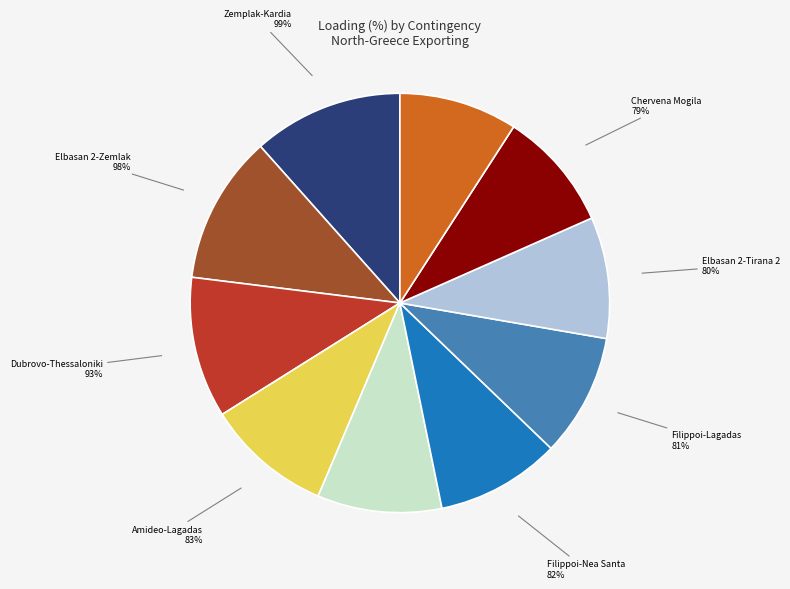

Rank the categories by value from lowest to highest.

N-1 400 kV Tirana 2-Podgorica 2, N-1 400kV Chervena Mogila - Blagoevgrad, N-1 400 kV Elbasan 2-Tirana 2, N-1 400 kV Filippoi-Lagadas ck.1, N-1 400 kV Blagoevgrad - Thessaloniki, N-1 400 kV Filippoi-Nea Santa ck.1, N-1 400 kV Amideo-Lagadas ck.1, N-1 400 kV Dubrovo-Thessaloniki, N-1 400 kV Elbasan 2-Zemlak, N-1 400 kV Zemplak-Kardia